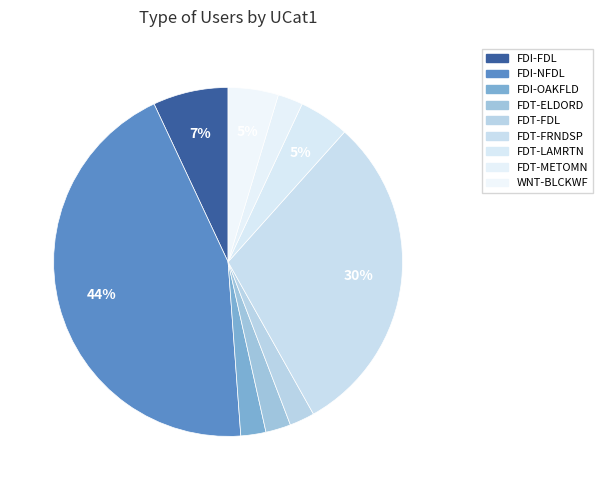

How many slices are in this pie chart?

9